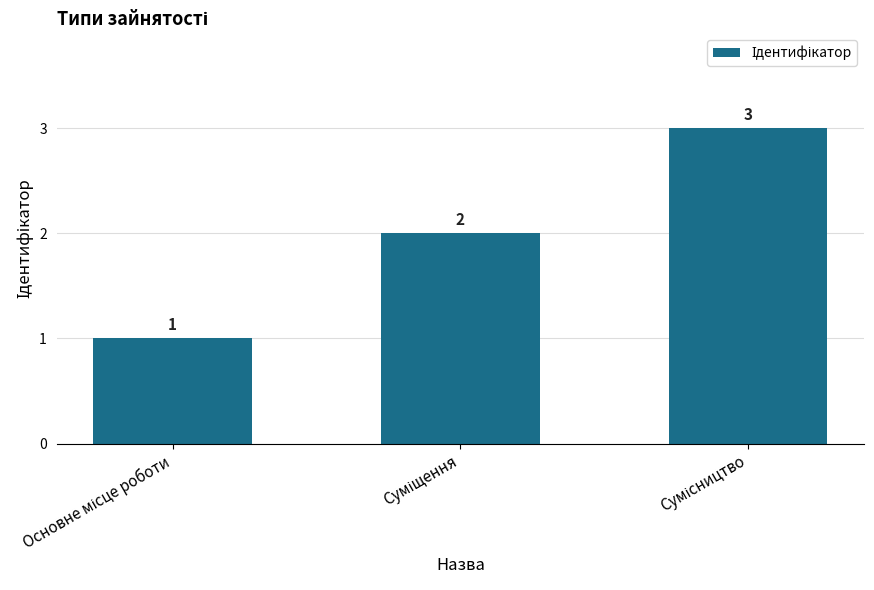

What is the maximum value shown in the chart?

3